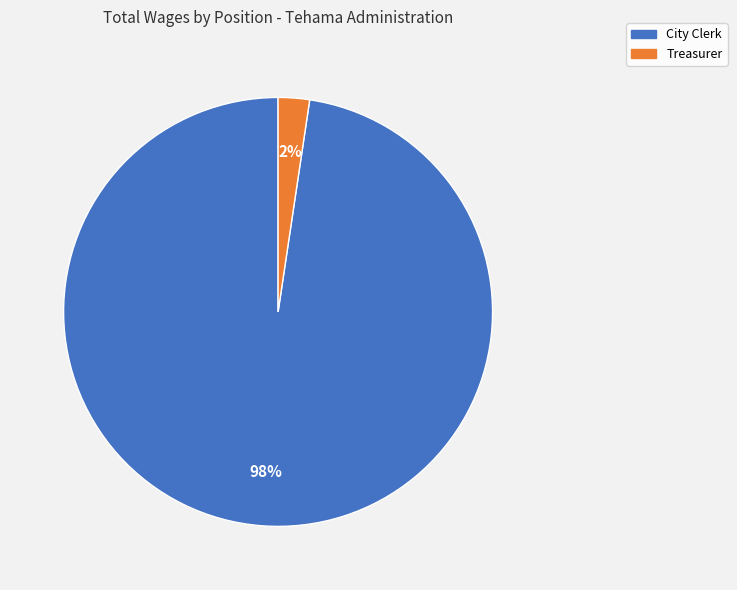

Do City Clerk and Treasurer together represent more than half of the pie?

Yes